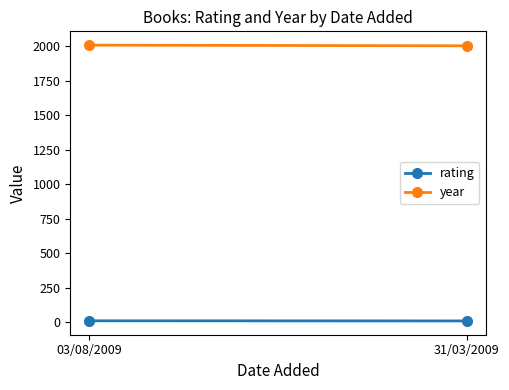

Which series changed the most between 03/08/2009 and 31/03/2009?

year